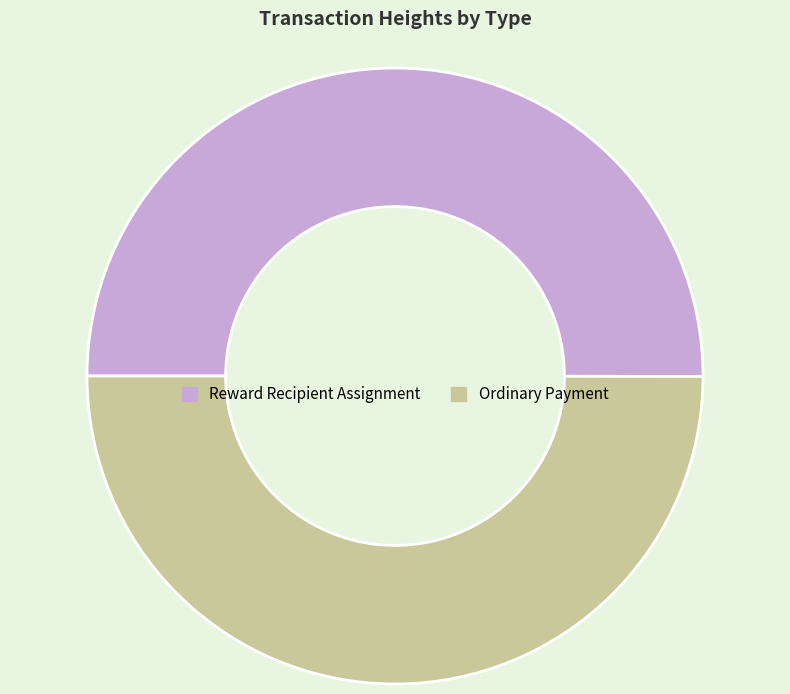

What is the ratio of the value at Ordinary Payment to the value at Reward Recipient Assignment?

1.0